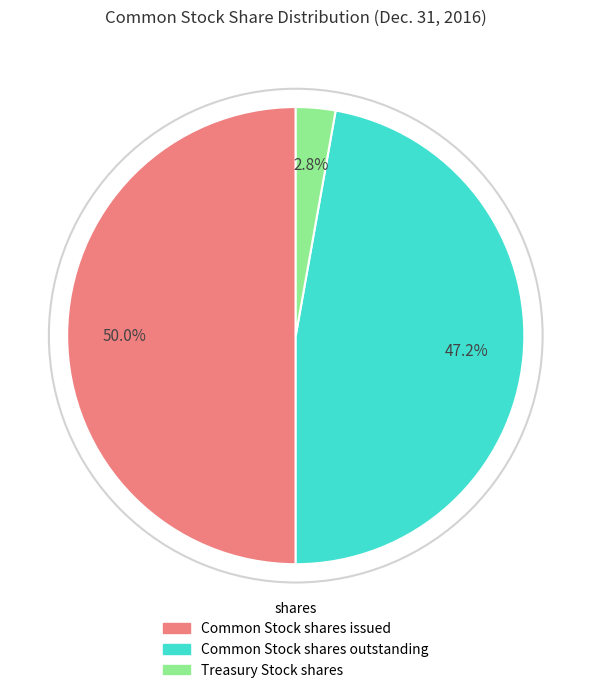

To the nearest percent, what is the combined percentage of Common Stock shares outstanding and Common Stock shares issued?

97%